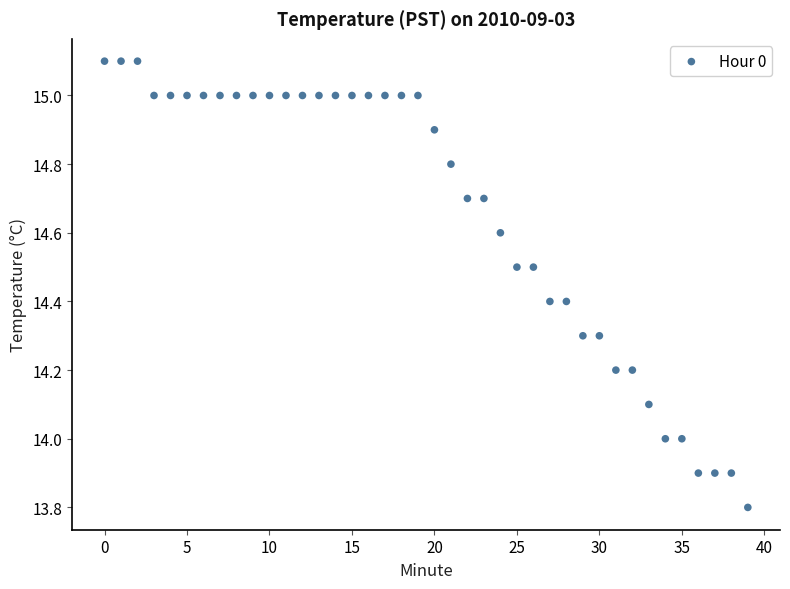

What is the range of Y values (max minus min)?

1.3